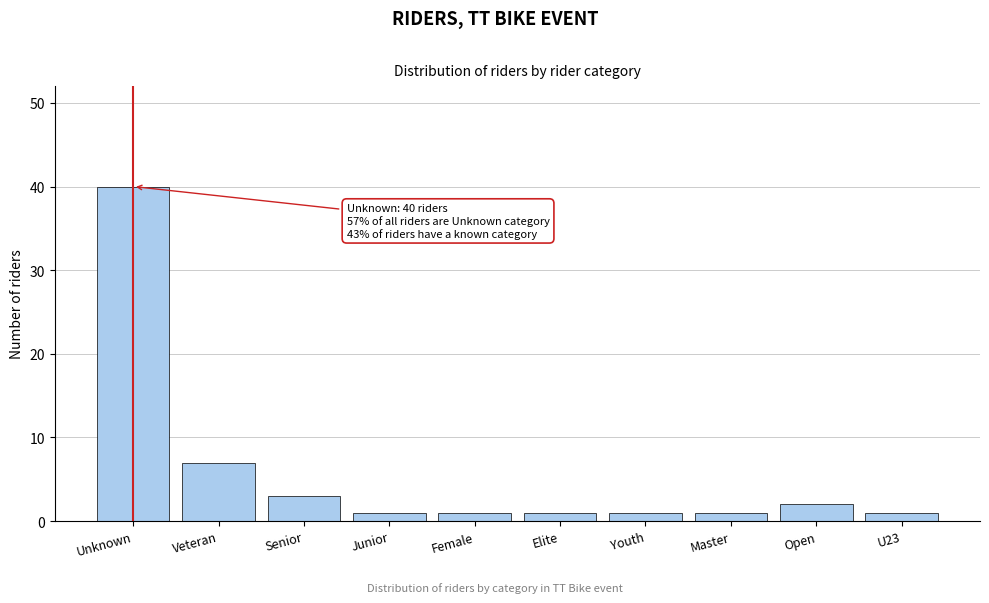

Reading left to right, extract all data points from this chart.

40	7	3	1	1	1	1	1	2	1